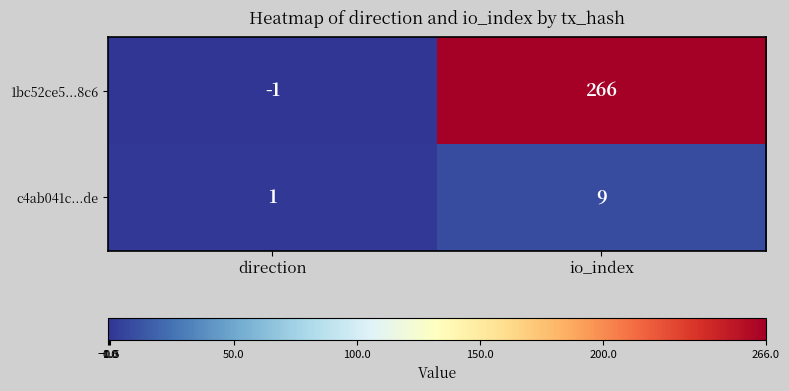

Which series has the largest total across all categories?

1bc52ce5...8c6